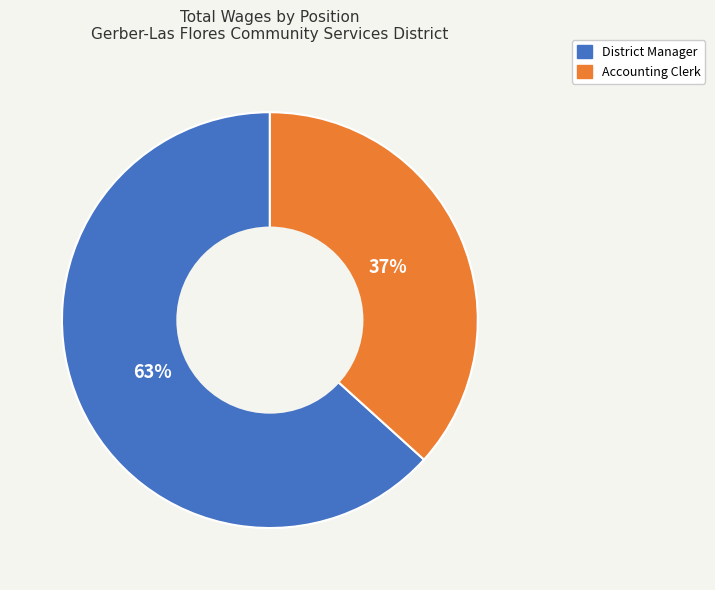

What is the smallest slice in the pie chart?

Accounting Clerk